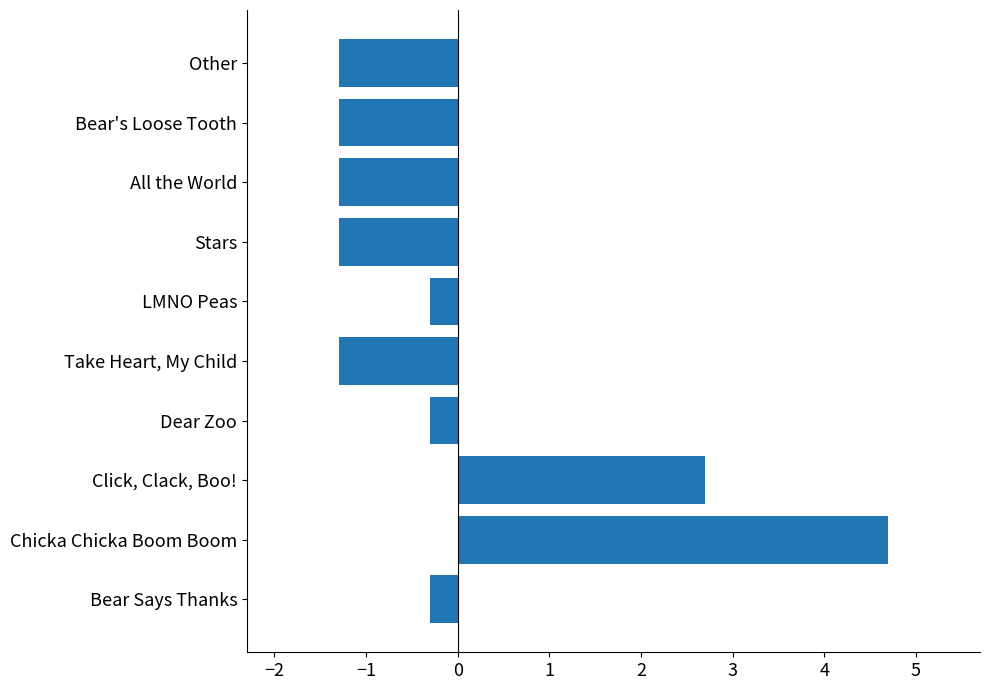

What is the difference between the values at All the World and Click, Clack, Boo!?

4.0